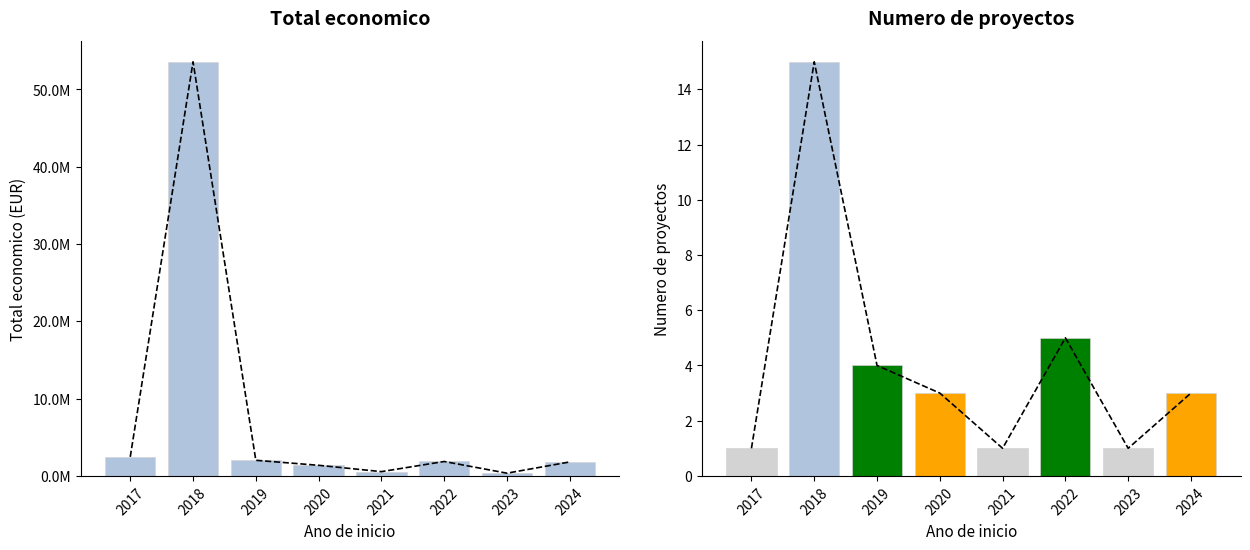

Where is Numero de proyectos nearest to the value 8?

2022